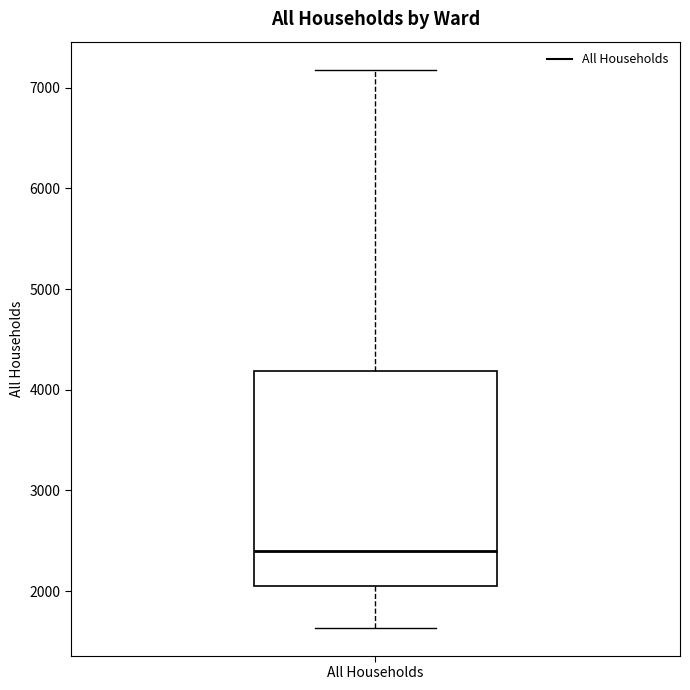

Where is the lower edge of the box for All Households on the y-axis? The values are not printed on the chart, so give them approximately, as read against the axis.

2000